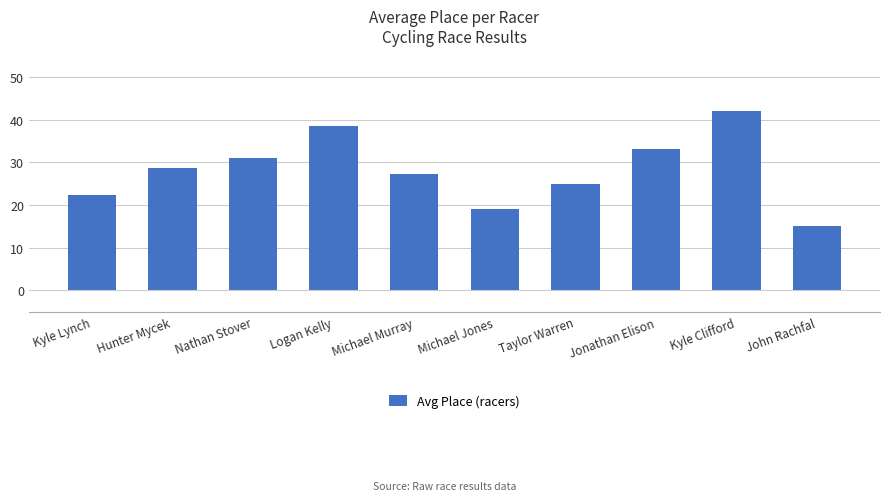

At which label does the data first exceed 28?

Hunter Mycek